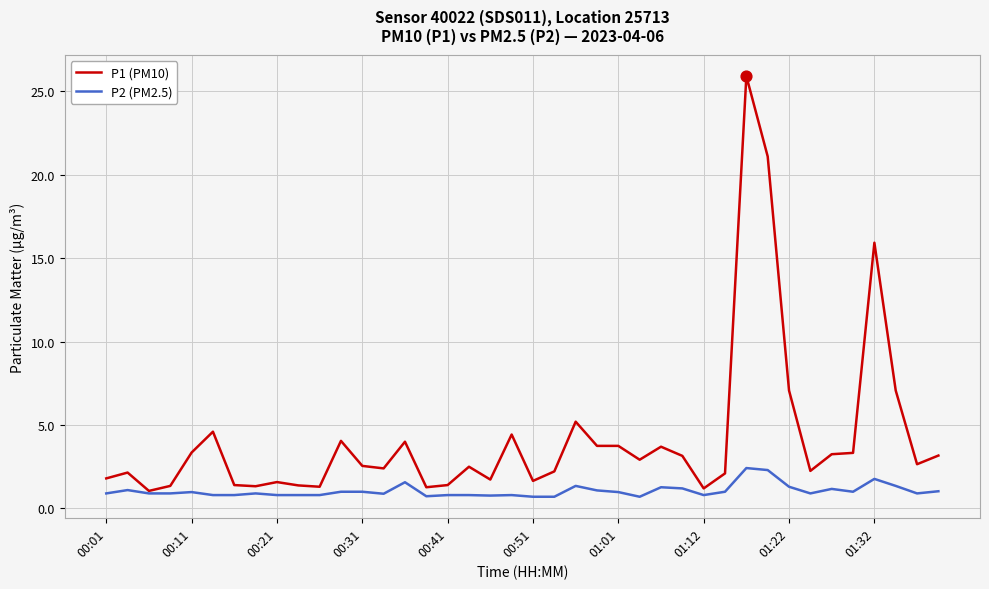

Which series has the largest range (max minus min)?

P1 (PM10)